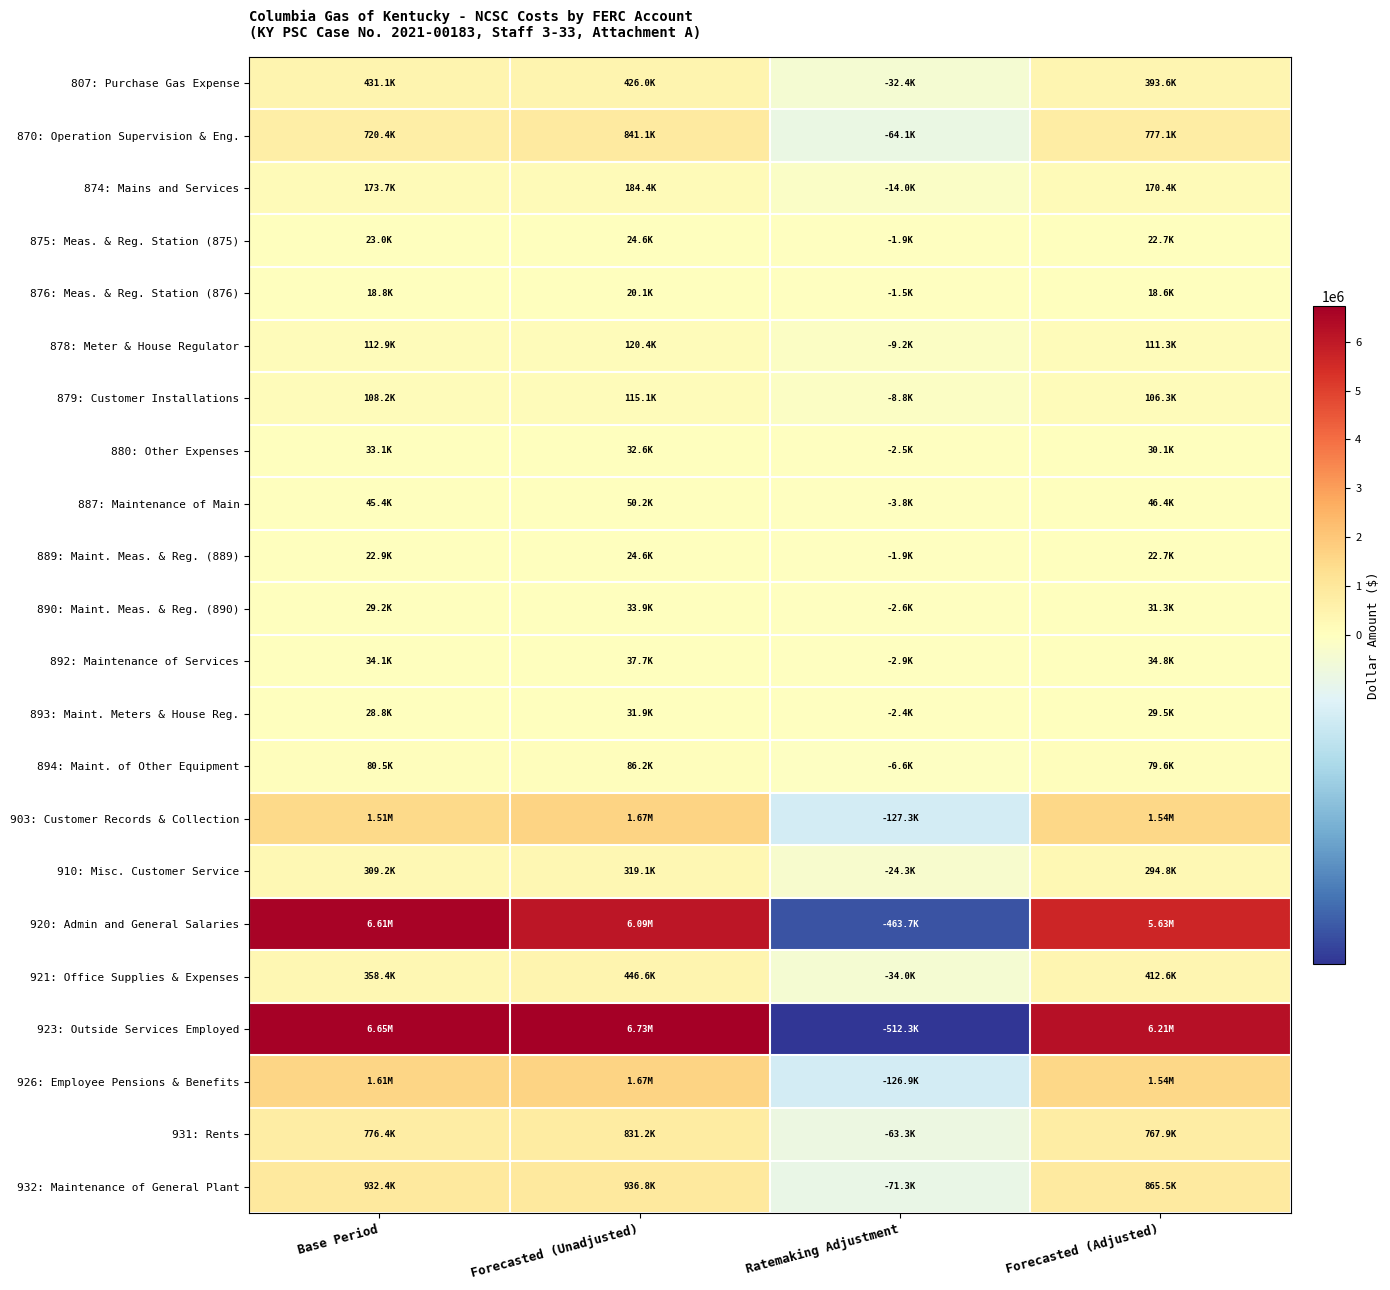

Reading left to right, extract all data points from this chart.

807: Purchase Gas Expense: Base Period=431125.9	Forecasted (Unadjusted)=426020.3	Ratemaking Adjustment=-32443.1	Forecasted (Adjusted)=393577.3
870: Operation Supervision & Eng.: Base Period=720443.9	Forecasted (Unadjusted)=841121.4	Ratemaking Adjustment=-64054.6	Forecasted (Adjusted)=777066.8
874: Mains and Services: Base Period=173686.4	Forecasted (Unadjusted)=184409.2	Ratemaking Adjustment=-14043.5	Forecasted (Adjusted)=170365.8
875: Meas. & Reg. Station (875): Base Period=22963.3	Forecasted (Unadjusted)=24598.8	Ratemaking Adjustment=-1873.3	Forecasted (Adjusted)=22725.5
876: Meas. & Reg. Station (876): Base Period=18788.2	Forecasted (Unadjusted)=20126.3	Ratemaking Adjustment=-1532.7	Forecasted (Adjusted)=18593.6
878: Meter & House Regulator: Base Period=112942.0	Forecasted (Unadjusted)=120423.7	Ratemaking Adjustment=-9170.7	Forecasted (Adjusted)=111253.0
879: Customer Installations: Base Period=108226.9	Forecasted (Unadjusted)=115098.2	Ratemaking Adjustment=-8765.2	Forecasted (Adjusted)=106333.1
880: Other Expenses: Base Period=33100.0	Forecasted (Unadjusted)=32622.8	Ratemaking Adjustment=-2484.4	Forecasted (Adjusted)=30138.5
887: Maintenance of Main: Base Period=45368.2	Forecasted (Unadjusted)=50190.4	Ratemaking Adjustment=-3822.2	Forecasted (Adjusted)=46368.2
889: Maint. Meas. & Reg. (889): Base Period=22948.0	Forecasted (Unadjusted)=24588.4	Ratemaking Adjustment=-1872.5	Forecasted (Adjusted)=22715.9
890: Maint. Meas. & Reg. (890): Base Period=29233.1	Forecasted (Unadjusted)=33925.5	Ratemaking Adjustment=-2583.6	Forecasted (Adjusted)=31341.9
892: Maintenance of Services: Base Period=34075.4	Forecasted (Unadjusted)=37679.7	Ratemaking Adjustment=-2869.5	Forecasted (Adjusted)=34810.3
893: Maint. Meters & House Reg.: Base Period=28812.5	Forecasted (Unadjusted)=31926.3	Ratemaking Adjustment=-2431.3	Forecasted (Adjusted)=29495.0
894: Maint. of Other Equipment: Base Period=80513.2	Forecasted (Unadjusted)=86189.0	Ratemaking Adjustment=-6563.6	Forecasted (Adjusted)=79625.4
903: Customer Records & Collection: Base Period=1513595.6	Forecasted (Unadjusted)=1671378.7	Ratemaking Adjustment=-127281.8	Forecasted (Adjusted)=1544096.8
910: Misc. Customer Service: Base Period=309200.2	Forecasted (Unadjusted)=319083.8	Ratemaking Adjustment=-24299.4	Forecasted (Adjusted)=294784.3
920: Admin and General Salaries: Base Period=6608993.5	Forecasted (Unadjusted)=6089449.2	Ratemaking Adjustment=-463734.7	Forecasted (Adjusted)=5625714.5
921: Office Supplies & Expenses: Base Period=358365.0	Forecasted (Unadjusted)=446587.7	Ratemaking Adjustment=-34009.4	Forecasted (Adjusted)=412578.4
923: Outside Services Employed: Base Period=6645770.5	Forecasted (Unadjusted)=6727203.6	Ratemaking Adjustment=-512302.1	Forecasted (Adjusted)=6214901.4
926: Employee Pensions & Benefits: Base Period=1610416.2	Forecasted (Unadjusted)=1666813.1	Ratemaking Adjustment=-126934.2	Forecasted (Adjusted)=1539879.0
931: Rents: Base Period=776363.8	Forecasted (Unadjusted)=831166.3	Ratemaking Adjustment=-63296.5	Forecasted (Adjusted)=767869.8
932: Maintenance of General Plant: Base Period=932445.5	Forecasted (Unadjusted)=936832.5	Ratemaking Adjustment=-71343.4	Forecasted (Adjusted)=865489.2